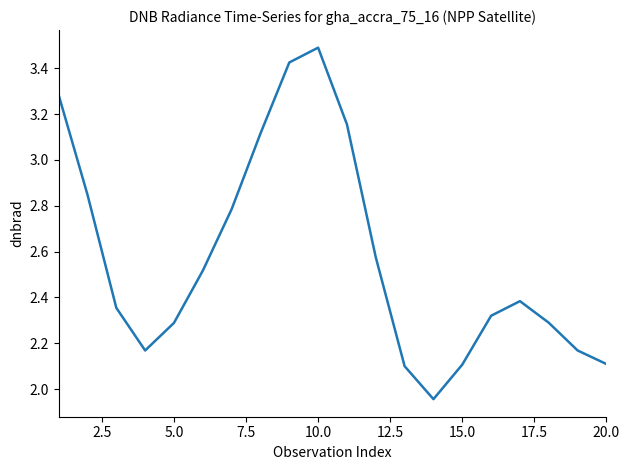

What is the greatest value displayed?

3.5